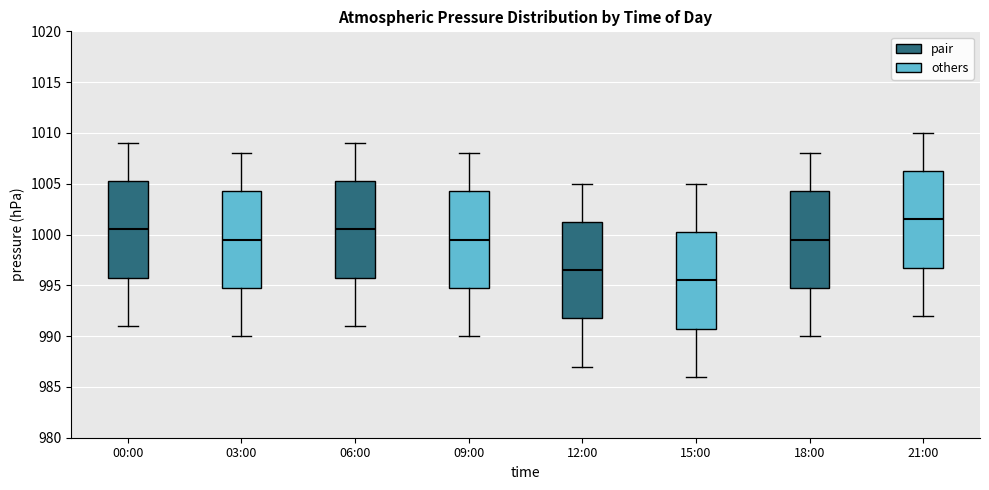

Reading left to right, transcribe this box plot: for each box, give where its median line is, the range the box spans, and where its two whiskers end, as read against the y-axis. The values are not printed on the chart, so give them approximately, as read against the axis.

00:00: median 1000.5, box 996.0 to 1005.5, whiskers 991.0 to 1009.0
03:00: median 999.5, box 995.0 to 1004.5, whiskers 990.0 to 1008.0
06:00: median 1000.5, box 996.0 to 1005.5, whiskers 991.0 to 1009.0
09:00: median 999.5, box 995.0 to 1004.5, whiskers 990.0 to 1008.0
12:00: median 996.5, box 992.0 to 1001.5, whiskers 987.0 to 1005.0
15:00: median 995.5, box 991.0 to 1000.5, whiskers 986.0 to 1005.0
18:00: median 999.5, box 995.0 to 1004.5, whiskers 990.0 to 1008.0
21:00: median 1001.5, box 997.0 to 1006.5, whiskers 992.0 to 1010.0